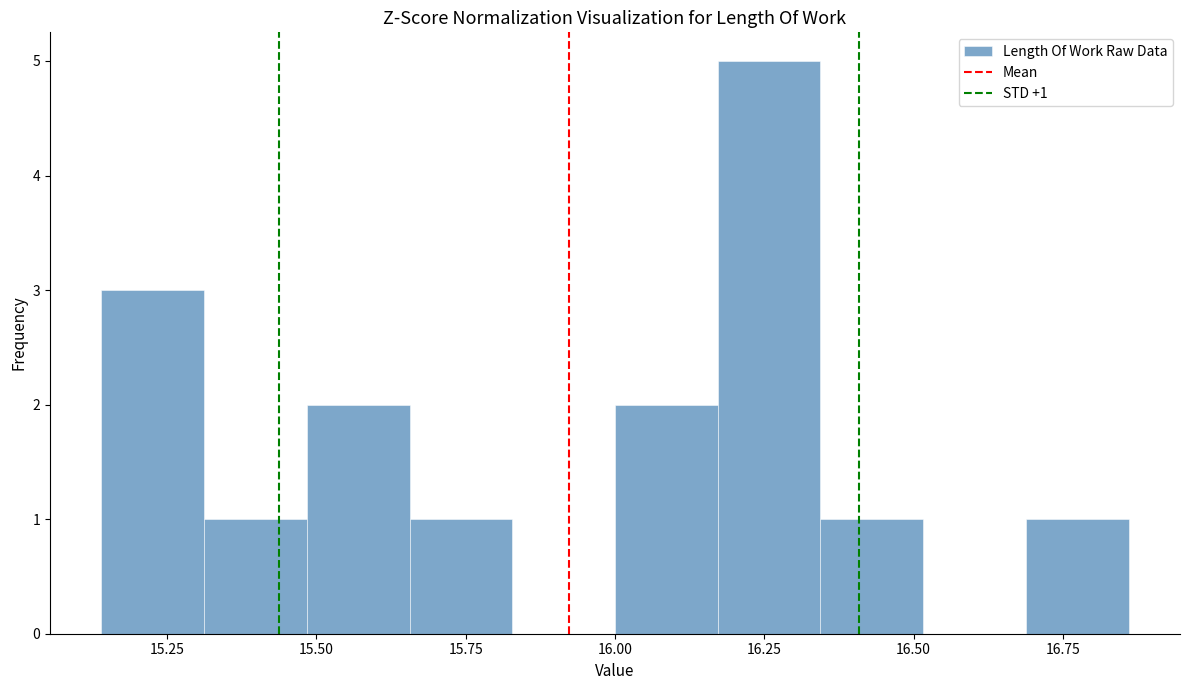

Read against the x-axis, roughly where is the centre of the tallest bar?

16.25